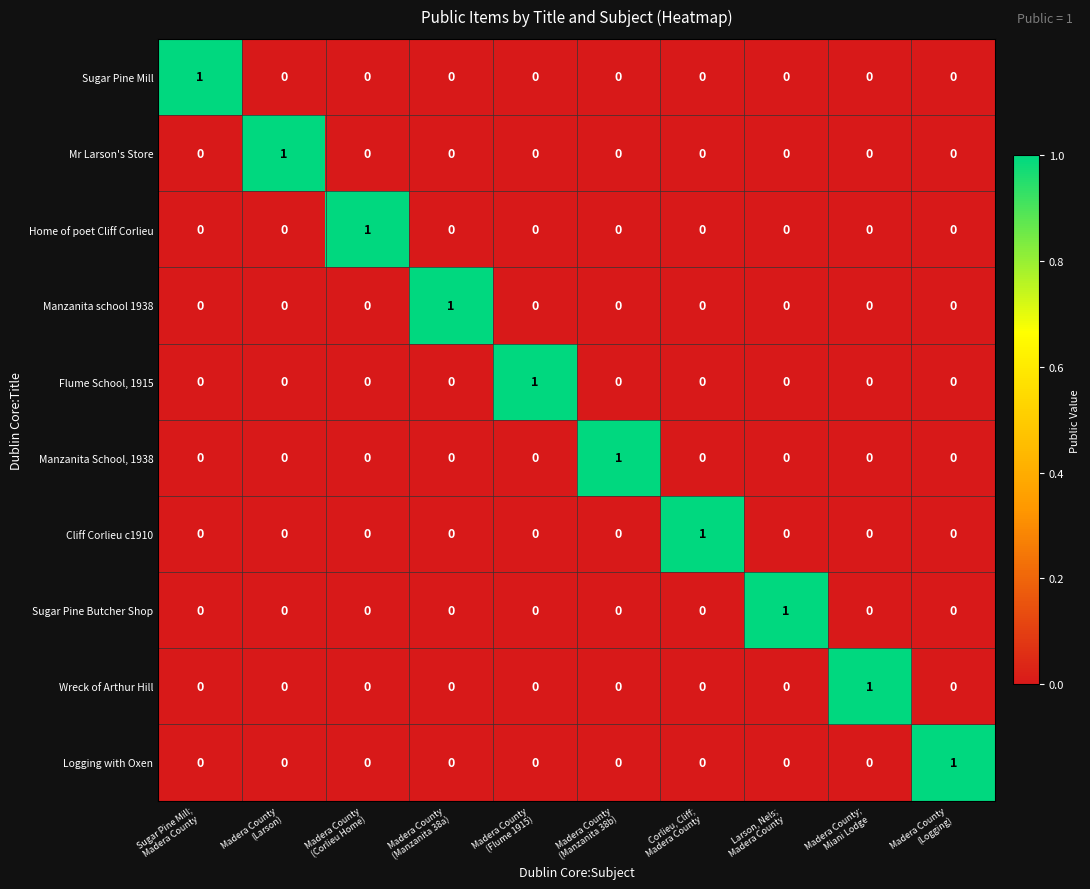

At how many categories does at least one series exceed 0?

10